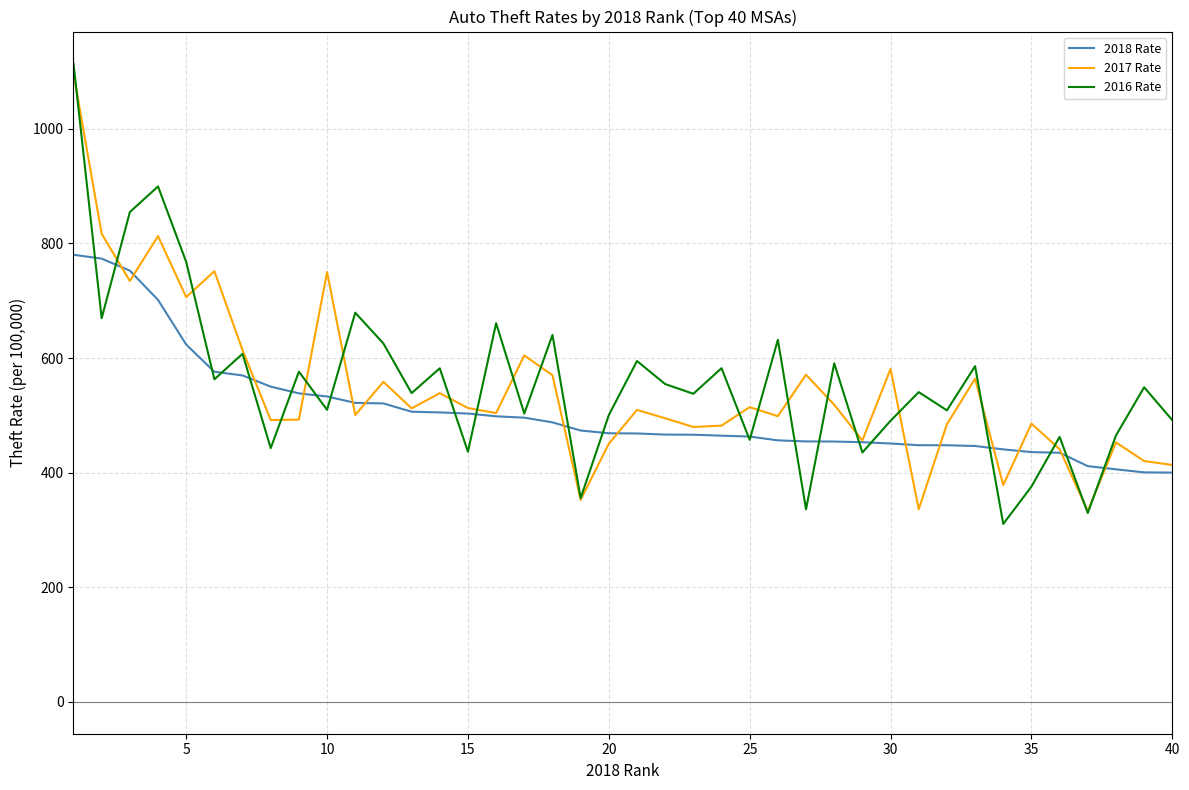

Which series has the widest spread of values?

2016 Rate